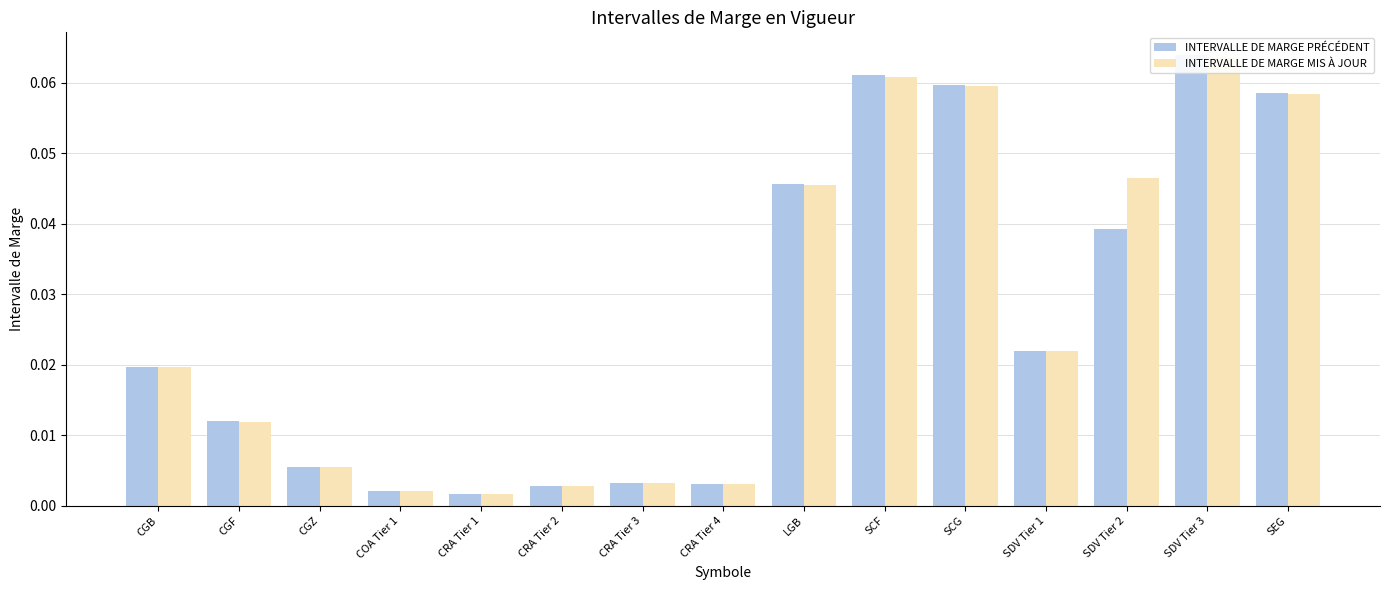

Is the value of INTERVALLE DE MARGE MIS À JOUR at SCG greater than the value of INTERVALLE DE MARGE PRÉCÉDENT at SCF?

No